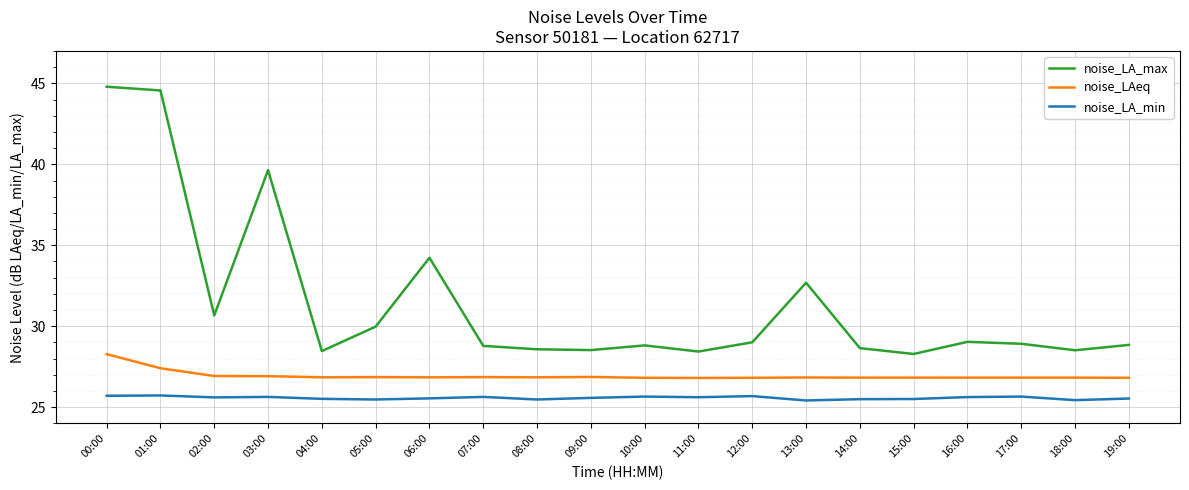

At which category does noise_LA_max reach its first local peak?

03:00